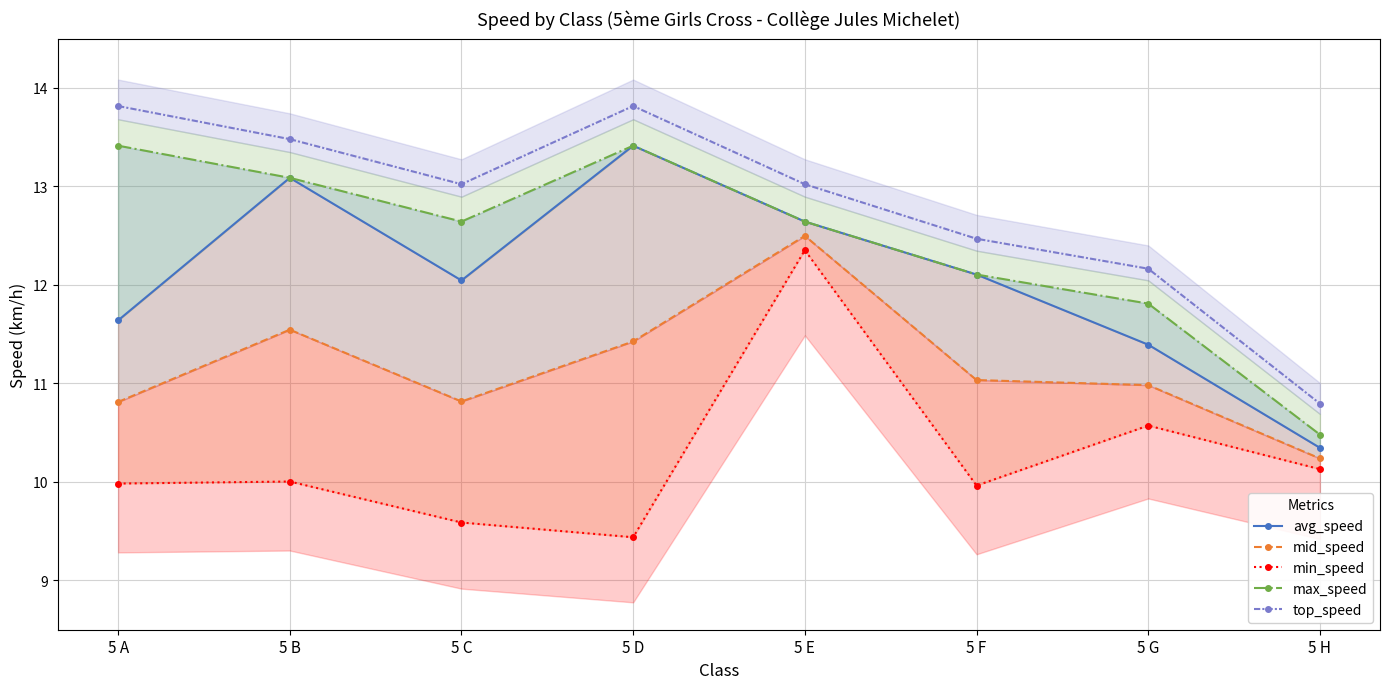

What is the difference between the avg_speed values at 5 G and 5 H?

1.0